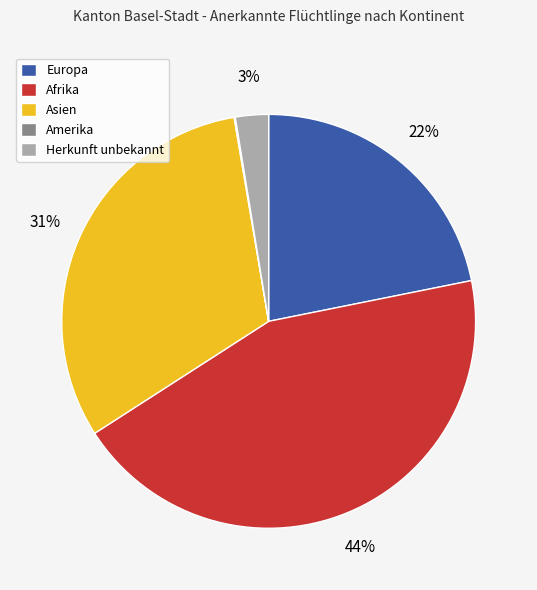

Do Asien and Afrika together represent more than half of the pie?

Yes